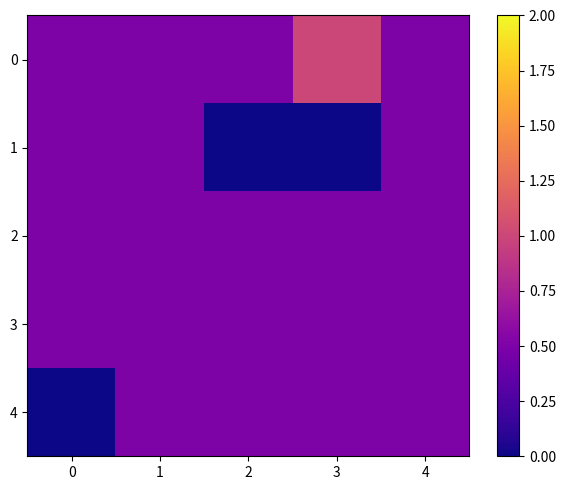

How many series are shown in this chart?

5